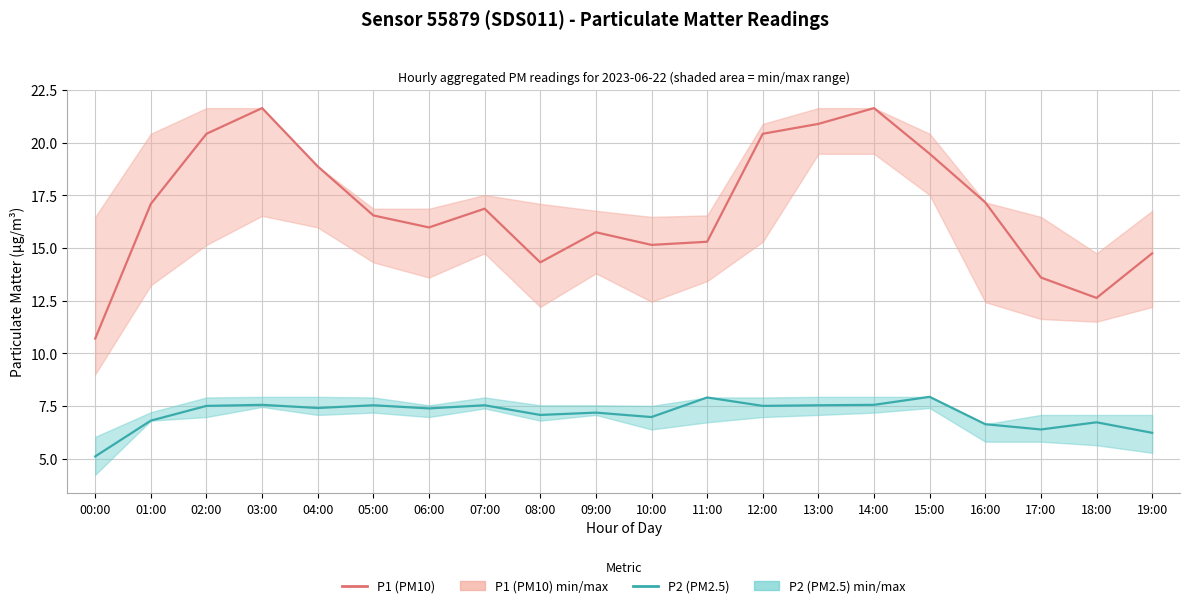

Rank the series at 19:00 from lowest to highest value.

P2 (PM2.5), P1 (PM10)